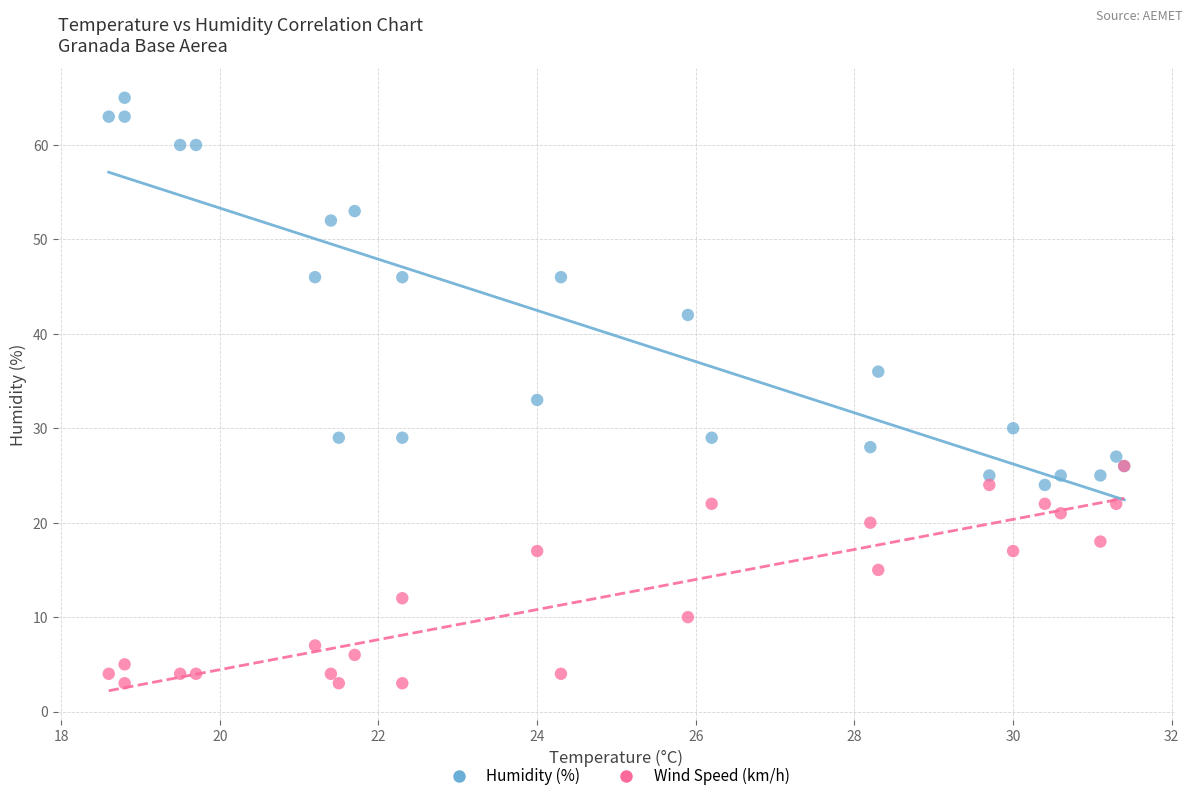

Across all series, what Y value is closest to 34?

33